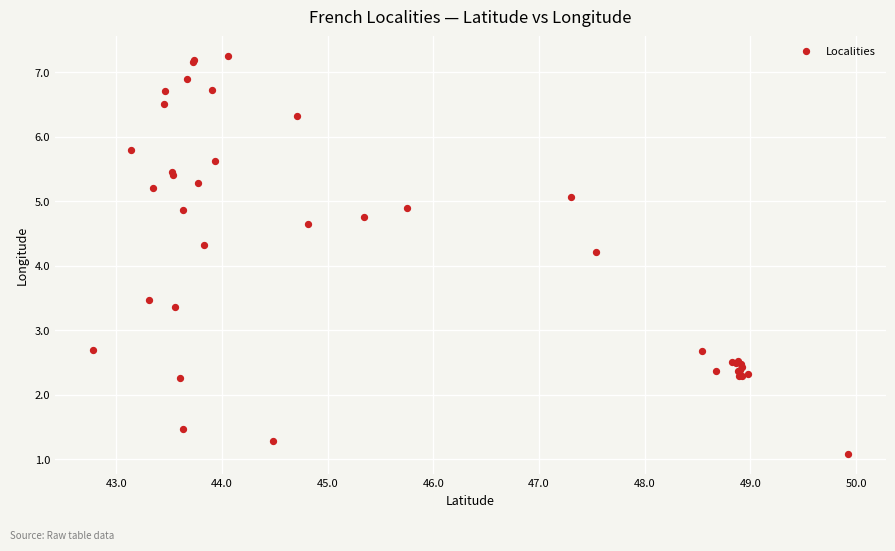

What Y value in the scatter plot is closest to 4?

4.2